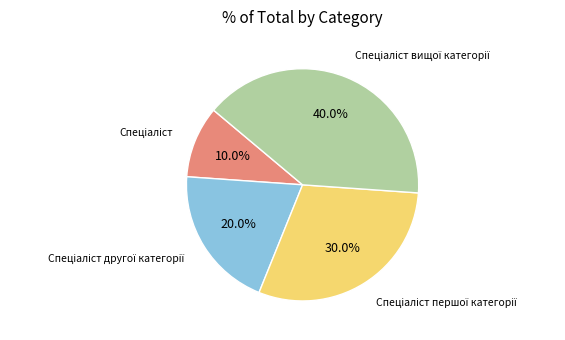

To the nearest percent, what is the average slice percentage?

25%